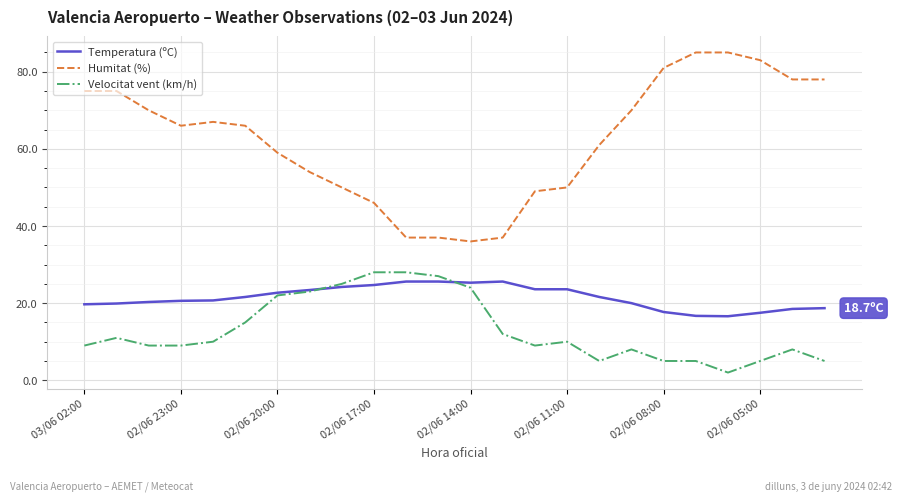

True or false: Humitat (%) and Temperatura (ºC) cross at least once.

False